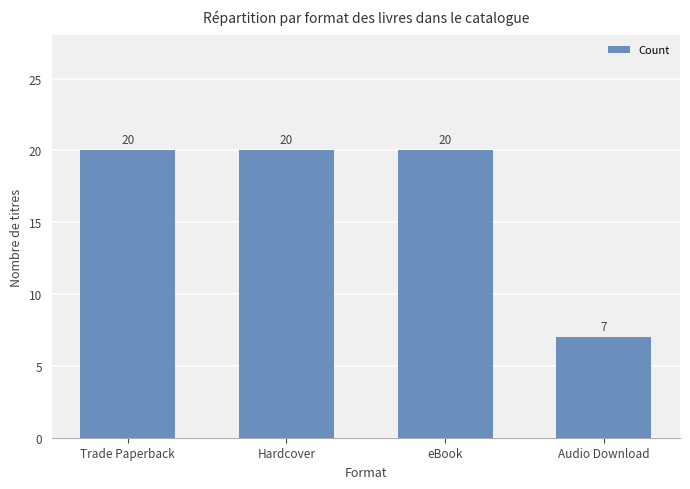

What is the label of the 4th bar from the left?

Audio Download